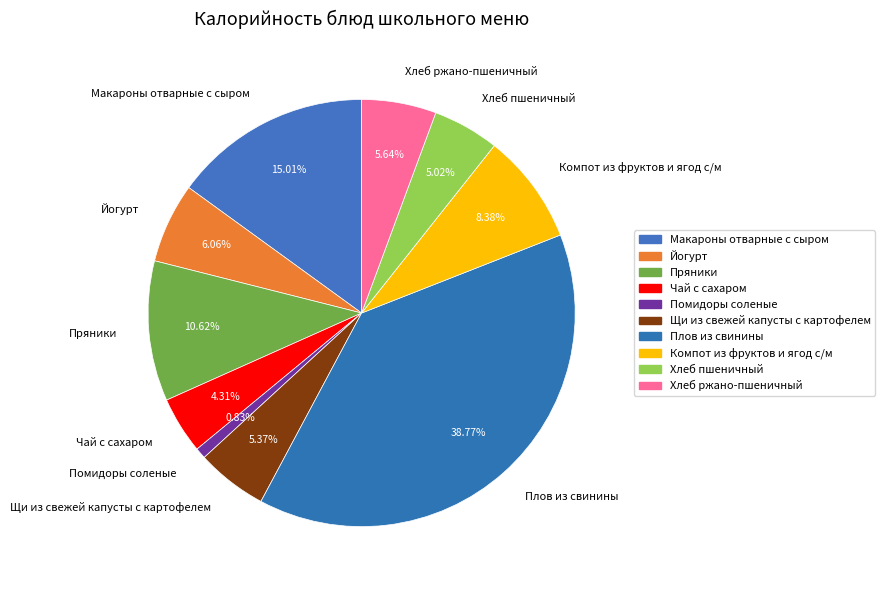

To the nearest percent, what is the combined percentage of Чай с сахаром and Компот из фруктов и ягод с/м?

13%